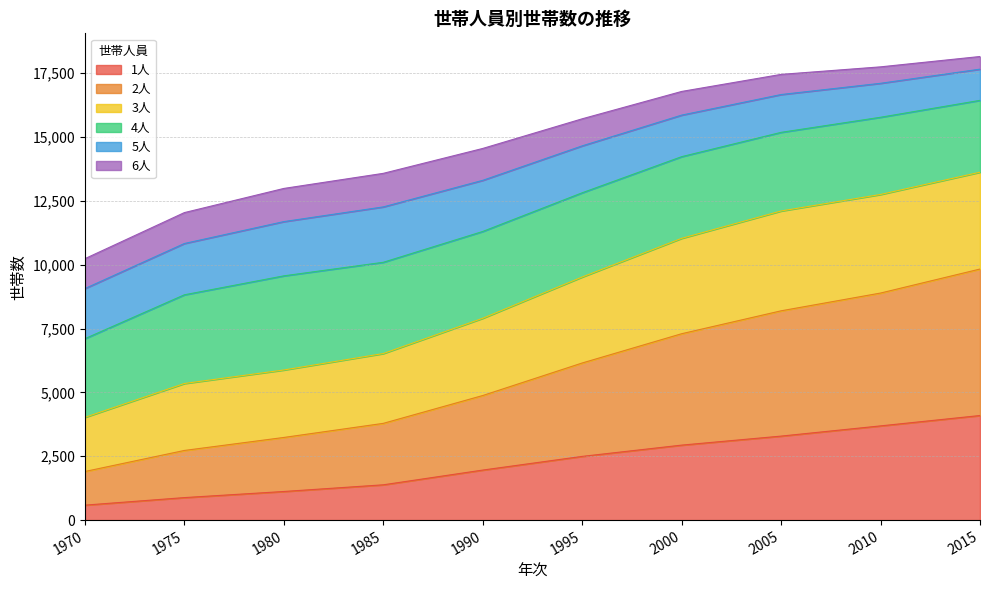

What is the total value across all series at 1995?

15714